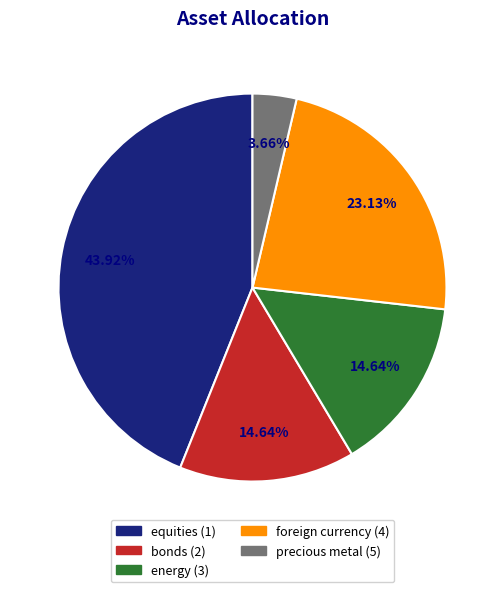

Which slice is the smallest?

precious metal (5)